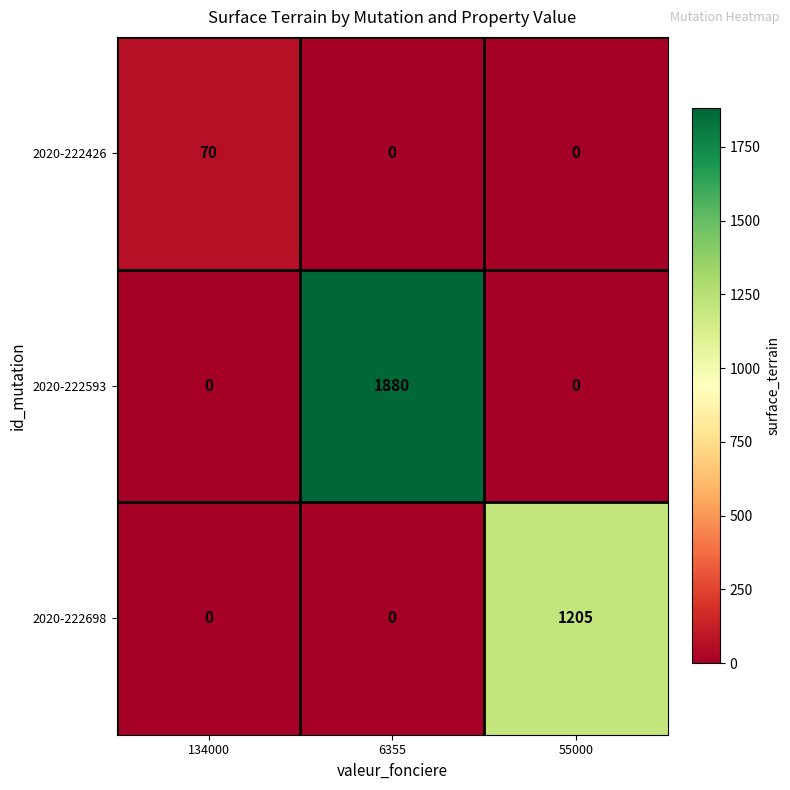

List the series in order of their overall mean, highest first.

2020-222593, 2020-222698, 2020-222426